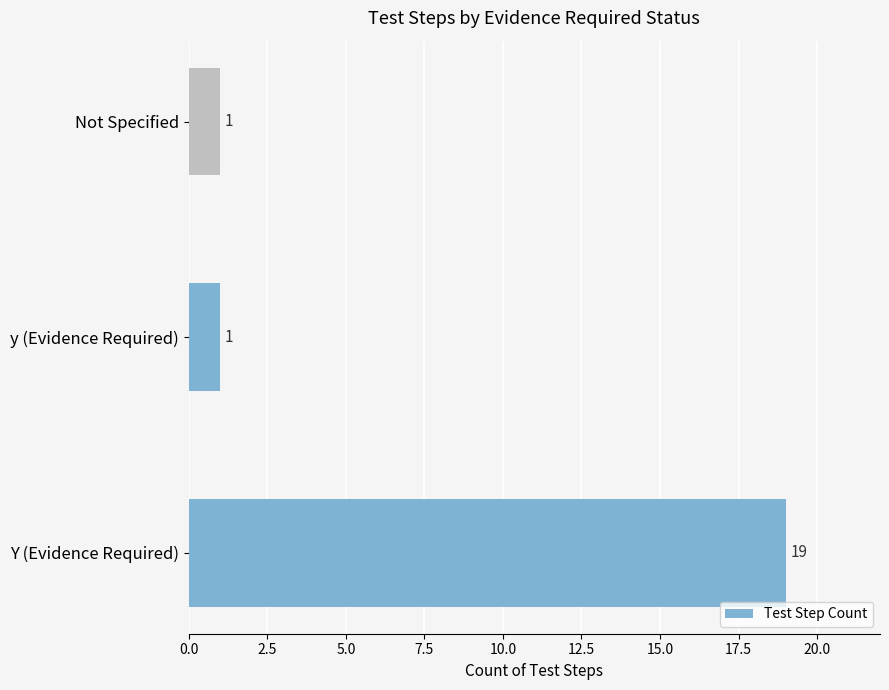

Reading top to bottom, extract all data points from this chart.

Not Specified=1	y (Evidence Required)=1	Y (Evidence Required)=19